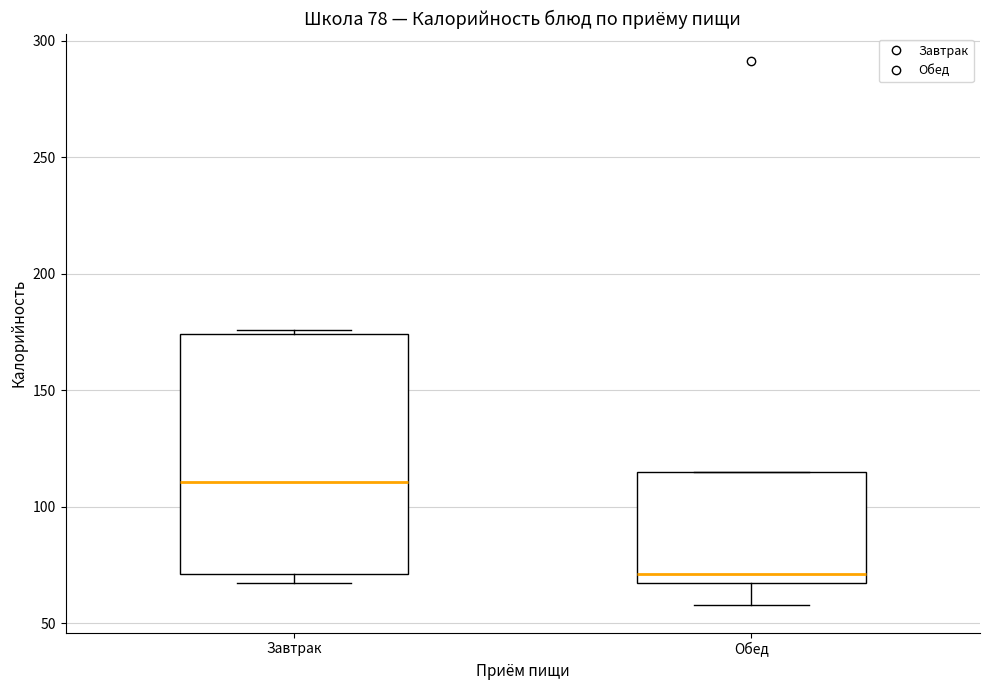

Which box is the tallest, from its lower edge to its upper edge?

Завтрак